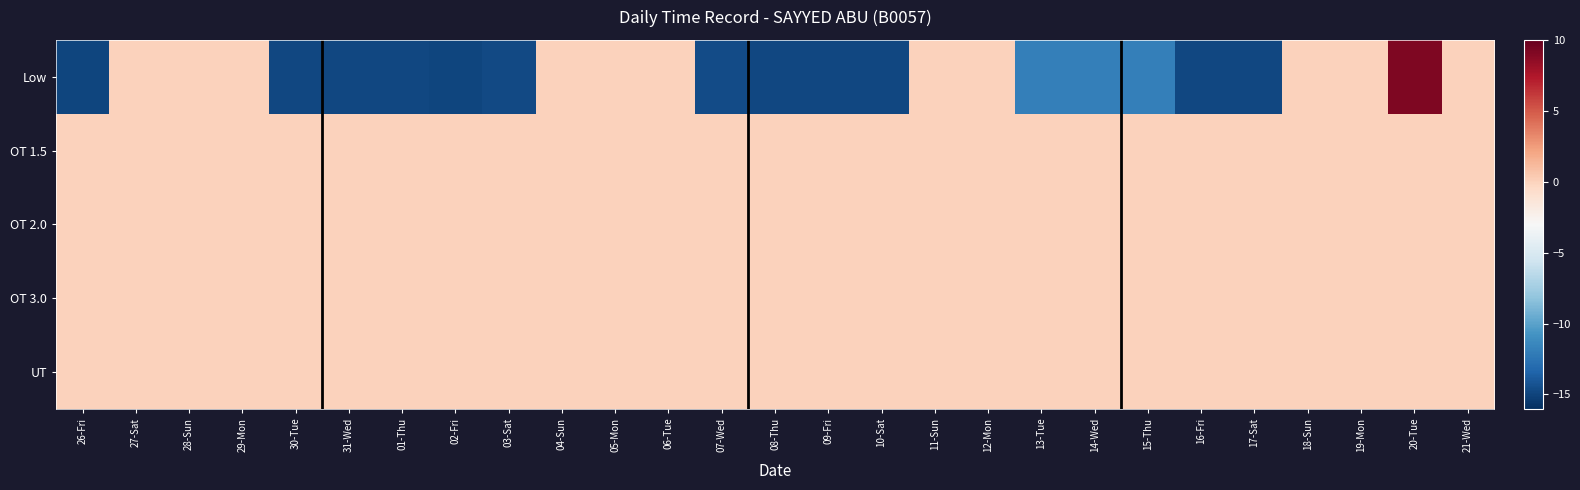

Reading left to right, what are all the values shown in this chart?

Low: 26-Fri=-14.9	27-Sat=0.0	28-Sun=0.0	29-Mon=0.0	30-Tue=-14.8	31-Wed=-14.9	01-Thu=-14.8	02-Fri=-14.9	03-Sat=-14.7	04-Sun=0.0	05-Mon=0.0	06-Tue=0.0	07-Wed=-14.7	08-Thu=-14.8	09-Fri=-14.9	10-Sat=-14.8	11-Sun=0.0	12-Mon=0.0	13-Tue=-11.9	14-Wed=-11.9	15-Thu=-11.9	16-Fri=-14.9	17-Sat=-14.8	18-Sun=0.0	19-Mon=0.0	20-Tue=9.2	21-Wed=0.0
OT 1.5: 26-Fri=0.0	27-Sat=0.0	28-Sun=0.0	29-Mon=0.0	30-Tue=0.0	31-Wed=0.0	01-Thu=0.0	02-Fri=0.0	03-Sat=0.0	04-Sun=0.0	05-Mon=0.0	06-Tue=0.0	07-Wed=0.0	08-Thu=0.0	09-Fri=0.0	10-Sat=0.0	11-Sun=0.0	12-Mon=0.0	13-Tue=0.0	14-Wed=0.0	15-Thu=0.0	16-Fri=0.0	17-Sat=0.0	18-Sun=0.0	19-Mon=0.0	20-Tue=0.0	21-Wed=0.0
OT 2.0: 26-Fri=0.0	27-Sat=0.0	28-Sun=0.0	29-Mon=0.0	30-Tue=0.0	31-Wed=0.0	01-Thu=0.0	02-Fri=0.0	03-Sat=0.0	04-Sun=0.0	05-Mon=0.0	06-Tue=0.0	07-Wed=0.0	08-Thu=0.0	09-Fri=0.0	10-Sat=0.0	11-Sun=0.0	12-Mon=0.0	13-Tue=0.0	14-Wed=0.0	15-Thu=0.0	16-Fri=0.0	17-Sat=0.0	18-Sun=0.0	19-Mon=0.0	20-Tue=0.0	21-Wed=0.0
OT 3.0: 26-Fri=0.0	27-Sat=0.0	28-Sun=0.0	29-Mon=0.0	30-Tue=0.0	31-Wed=0.0	01-Thu=0.0	02-Fri=0.0	03-Sat=0.0	04-Sun=0.0	05-Mon=0.0	06-Tue=0.0	07-Wed=0.0	08-Thu=0.0	09-Fri=0.0	10-Sat=0.0	11-Sun=0.0	12-Mon=0.0	13-Tue=0.0	14-Wed=0.0	15-Thu=0.0	16-Fri=0.0	17-Sat=0.0	18-Sun=0.0	19-Mon=0.0	20-Tue=0.0	21-Wed=0.0
UT: 26-Fri=0.0	27-Sat=0.0	28-Sun=0.0	29-Mon=0.0	30-Tue=0.0	31-Wed=0.0	01-Thu=0.0	02-Fri=0.0	03-Sat=0.0	04-Sun=0.0	05-Mon=0.0	06-Tue=0.0	07-Wed=0.0	08-Thu=0.0	09-Fri=0.0	10-Sat=0.0	11-Sun=0.0	12-Mon=0.0	13-Tue=0.0	14-Wed=0.0	15-Thu=0.0	16-Fri=0.0	17-Sat=0.0	18-Sun=0.0	19-Mon=0.0	20-Tue=0.0	21-Wed=0.0